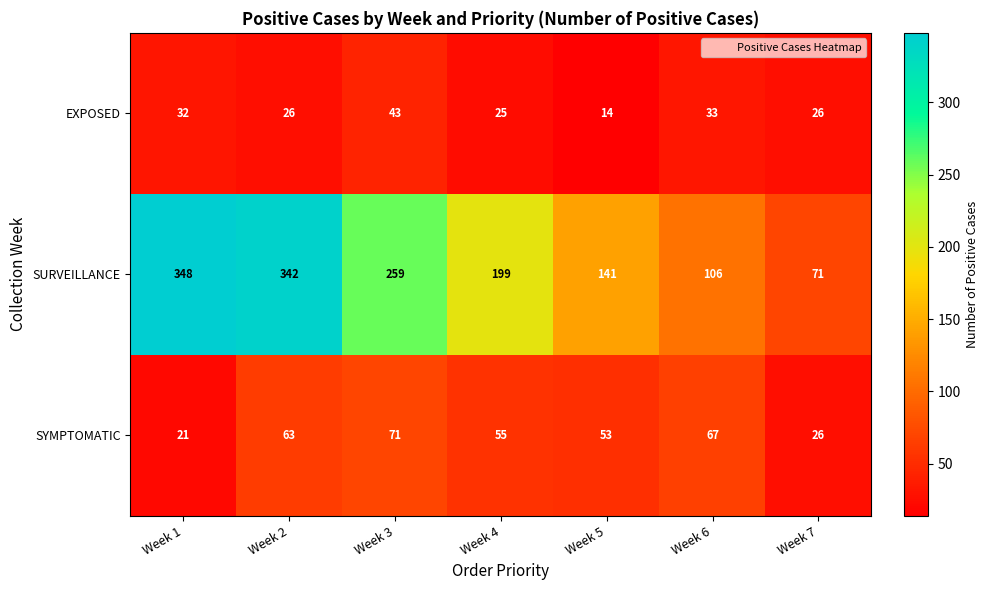

What is the sum of all SURVEILLANCE values?

1466